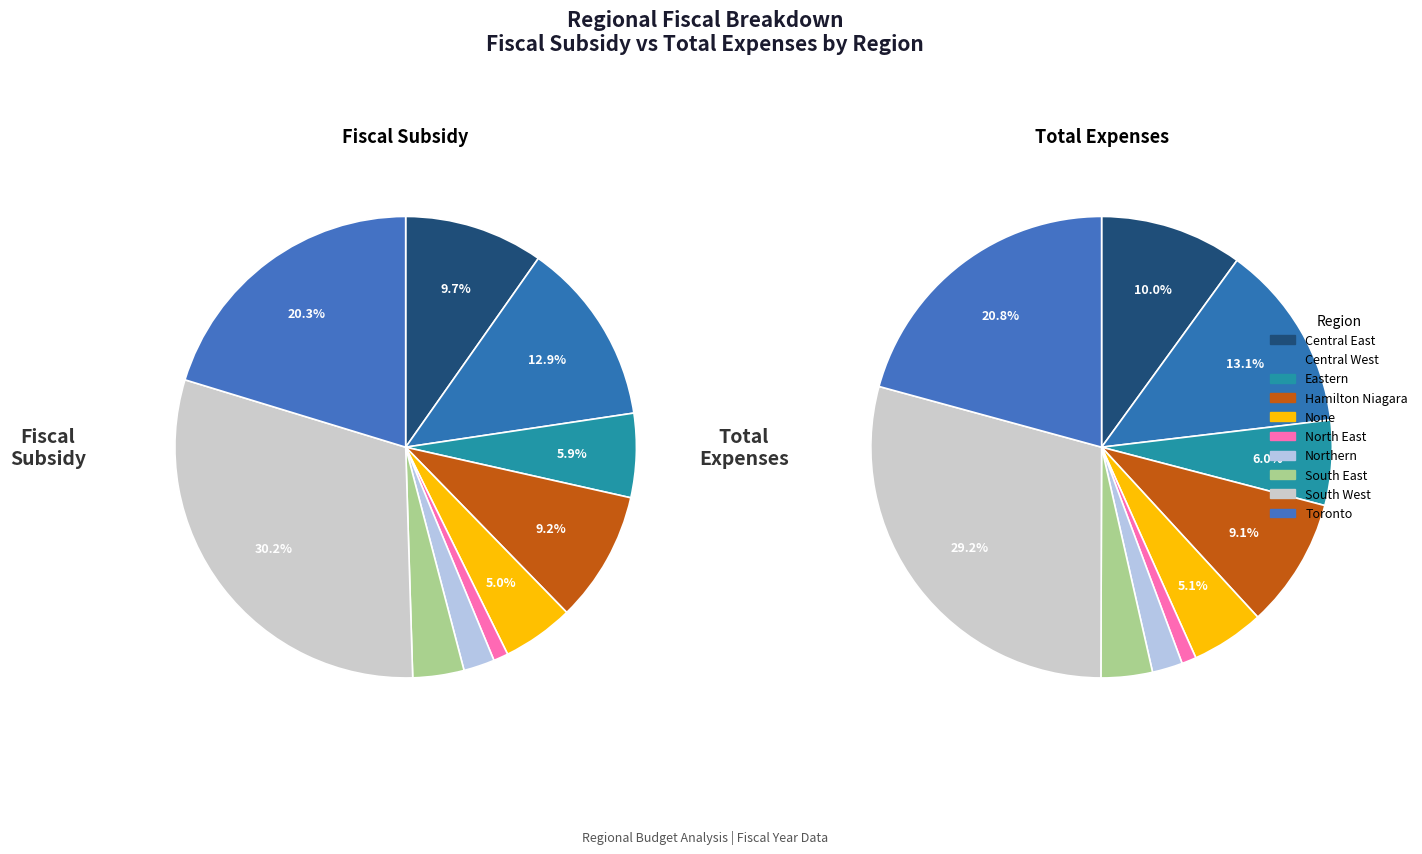

What is the smallest slice in the pie chart?

North East